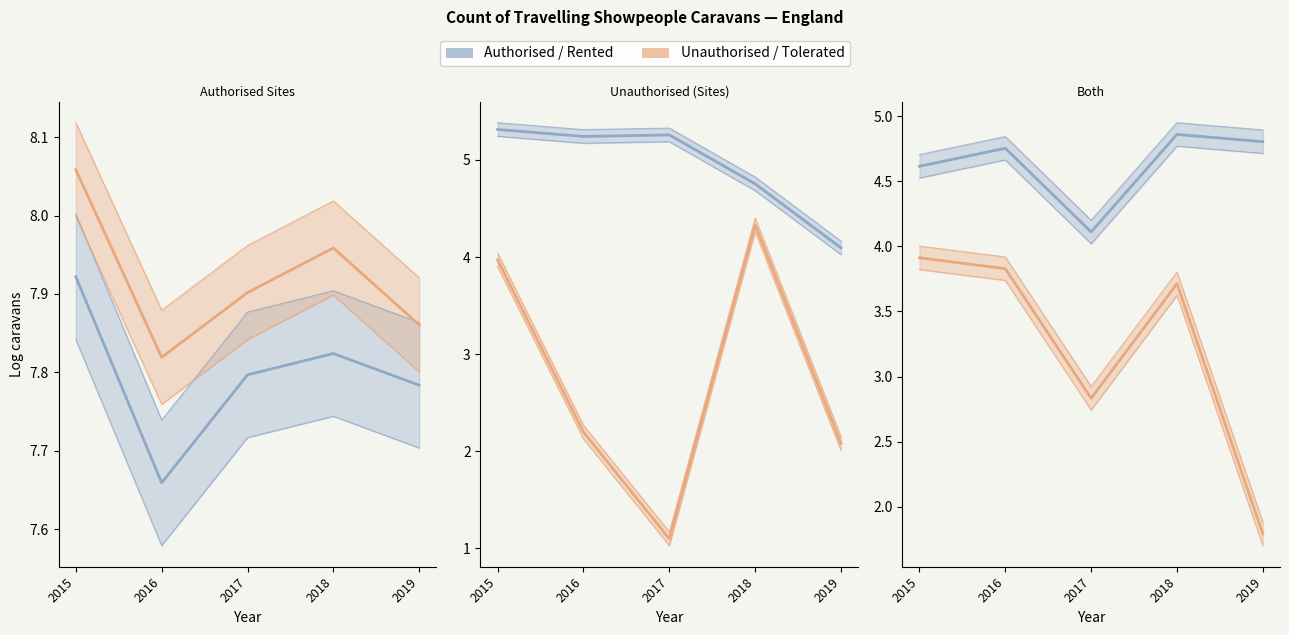

The value of Not Tolerated (Sites) at 2017 is 1.1. True or false?

True